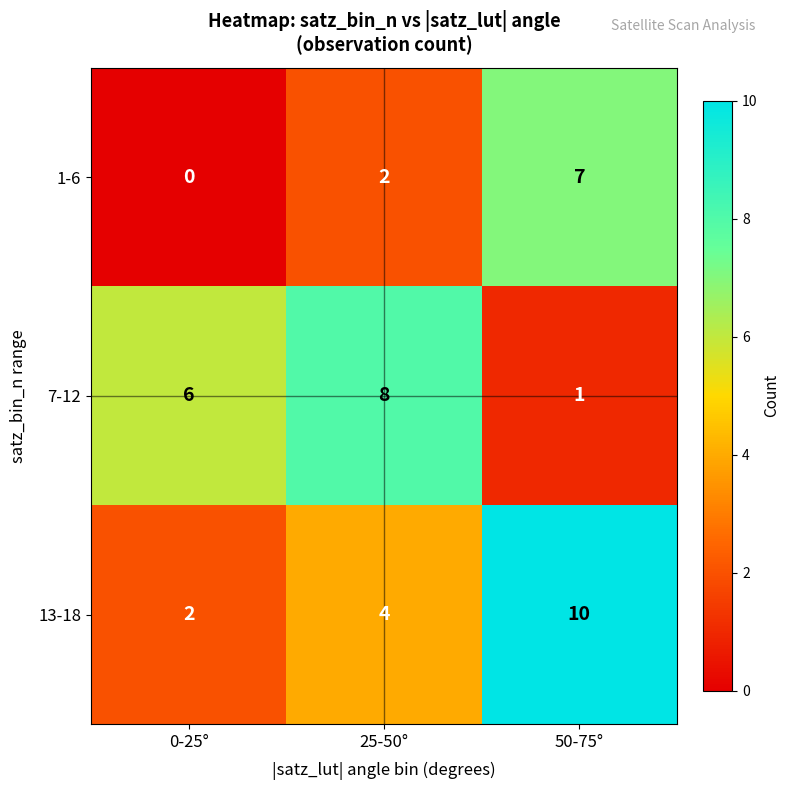

Reading right to left, what are all the values shown in this chart?

1-6: 7	2	0
7-12: 1	8	6
13-18: 10	4	2